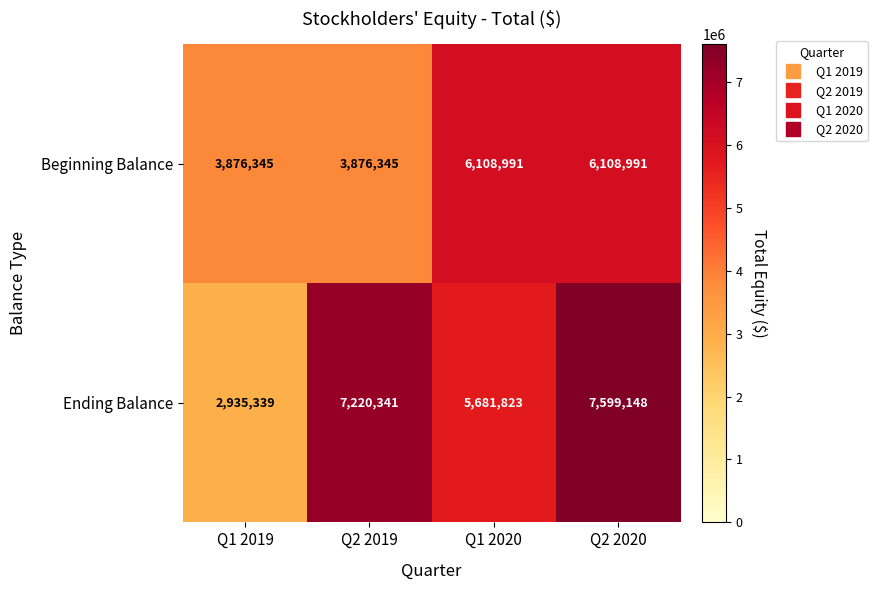

At Q2 2020, list the series in order from largest to smallest.

Ending Balance, Beginning Balance